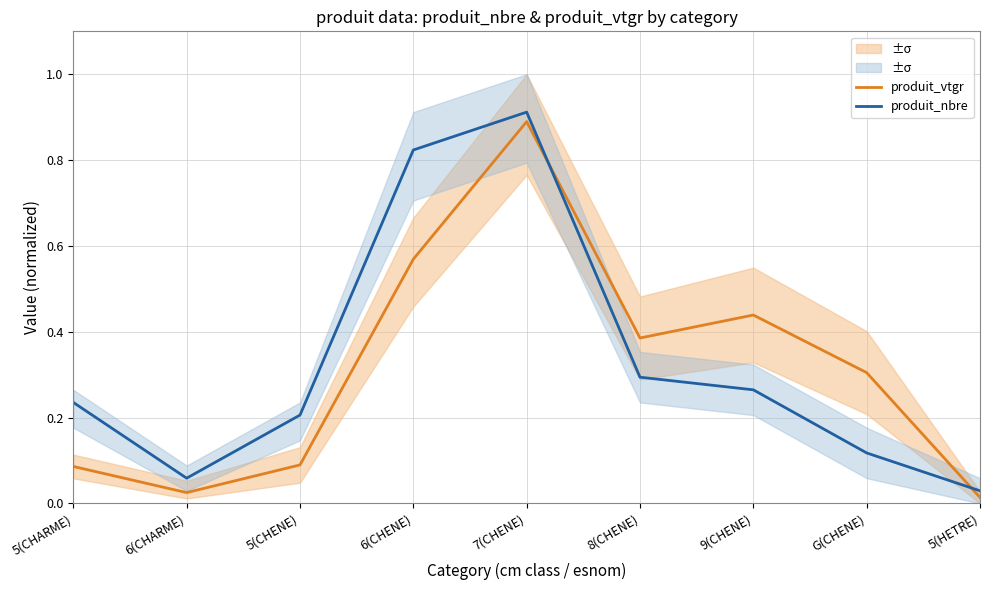

True or false: produit_vtgr has a value of 0.4 at 9(CHENE).

True